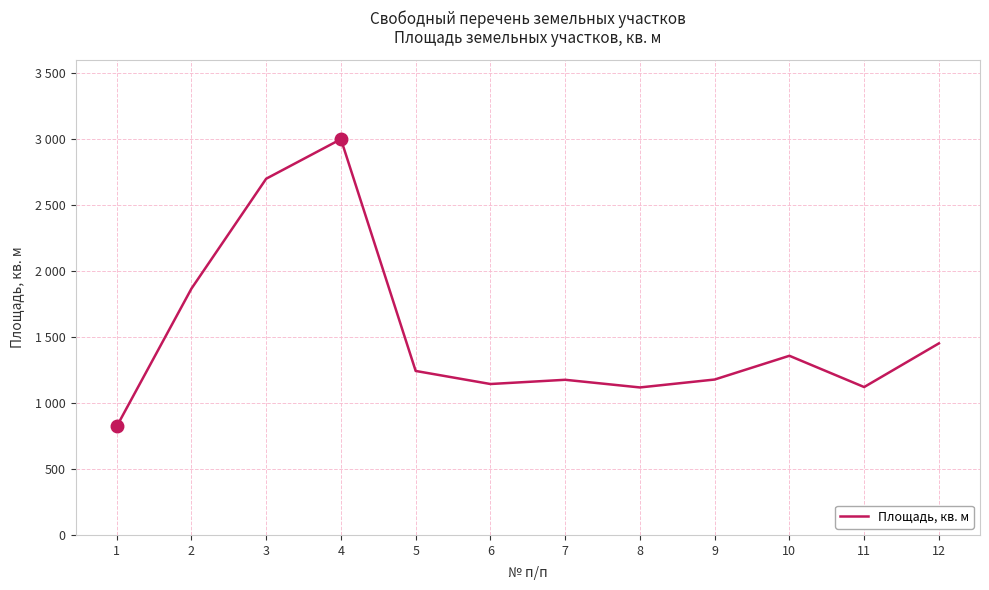

Which has a higher value, 1 or 8?

8